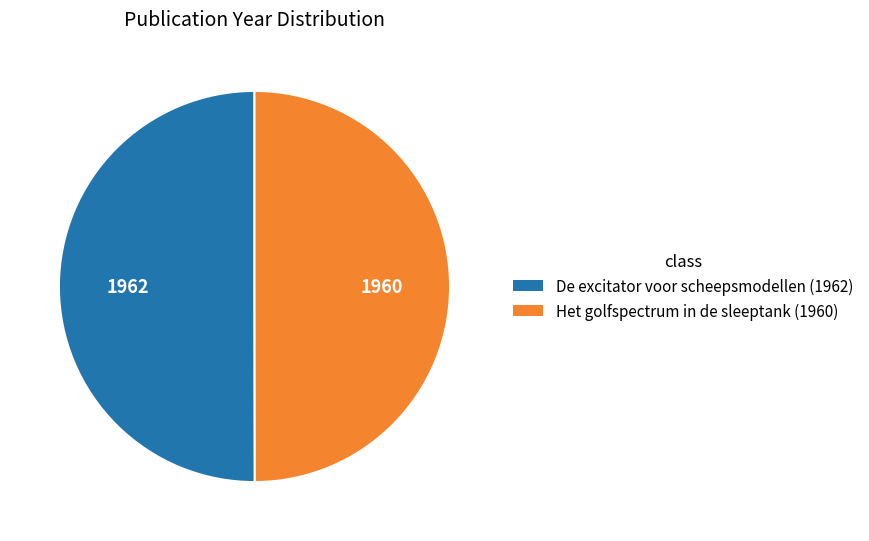

Approximately how many times larger is the value at Het golfspectrum in de sleeptank (1960) compared to De excitator voor scheepsmodellen (1962)?

1.0